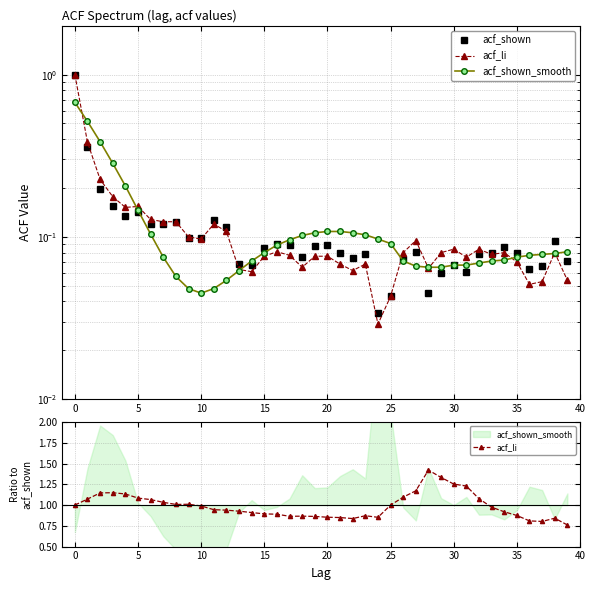

Which series has the largest total across all categories?

acf_li